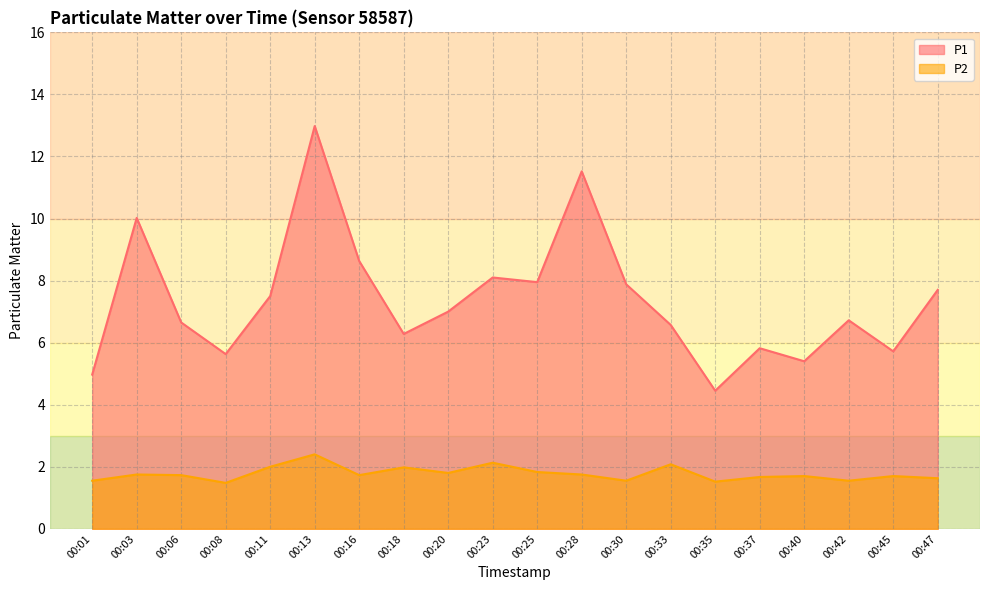

Which series has the widest spread of values?

P1